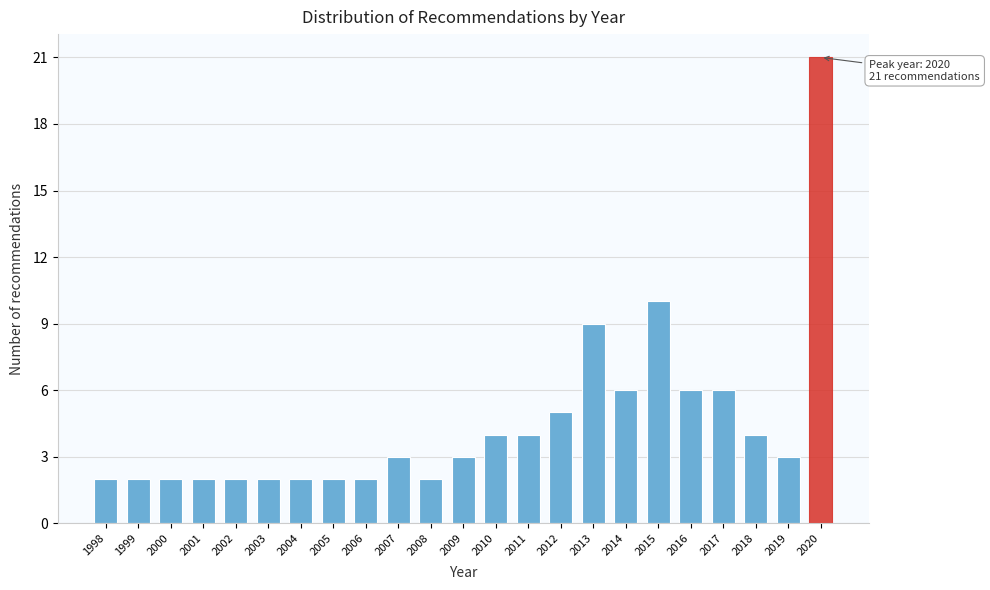

Reading left to right, extract all data points from this chart.

1998=2	1999=2	2000=2	2001=2	2002=2	2003=2	2004=2	2005=2	2006=2	2007=3	2008=2	2009=3	2010=4	2011=4	2012=5	2013=9	2014=6	2015=10	2016=6	2017=6	2018=4	2019=3	2020=21